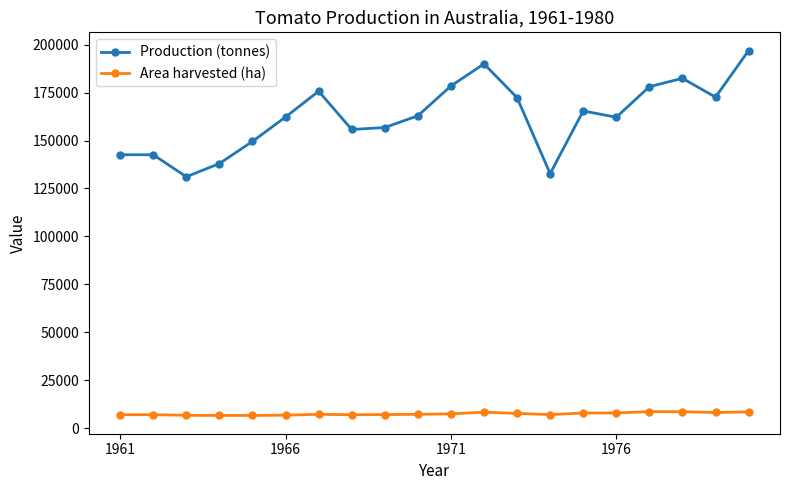

What is the sum of all Area harvested (ha) values?

149195